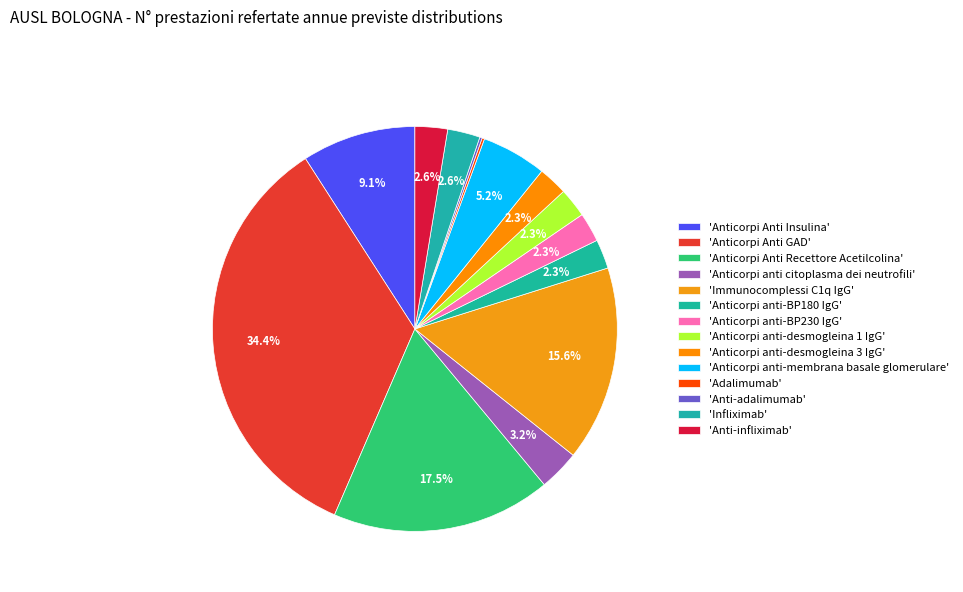

To the nearest percent, what is the difference between the largest and smallest slice percentages?

34%